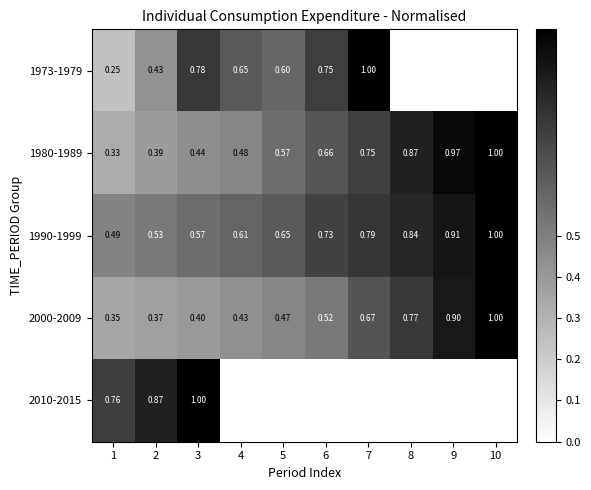

At which category is the sum across all series the highest?

3